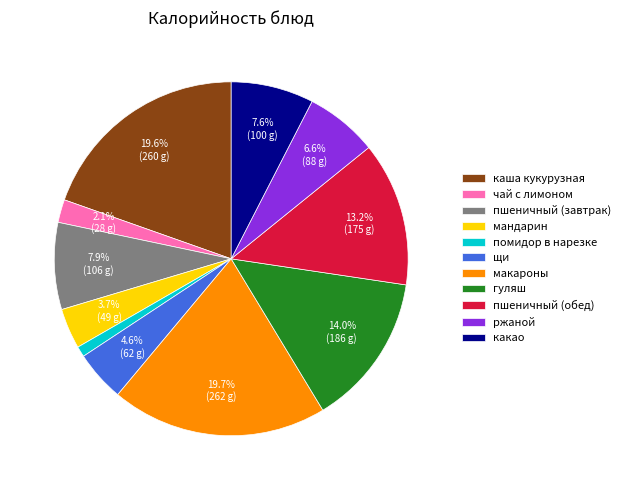

How many segments does this pie chart have?

11